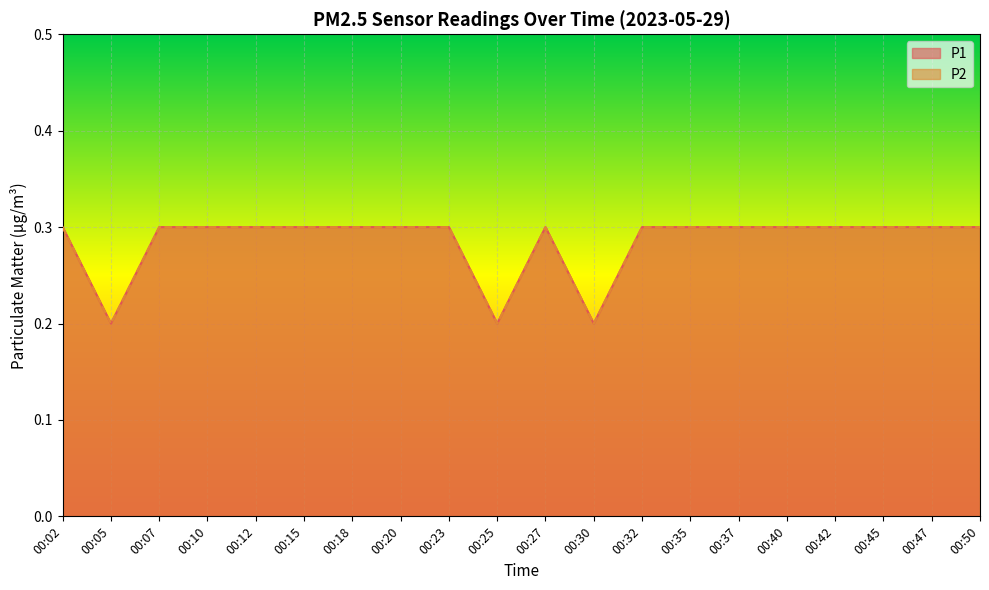

Where is P1 nearest to the value 0?

00:05